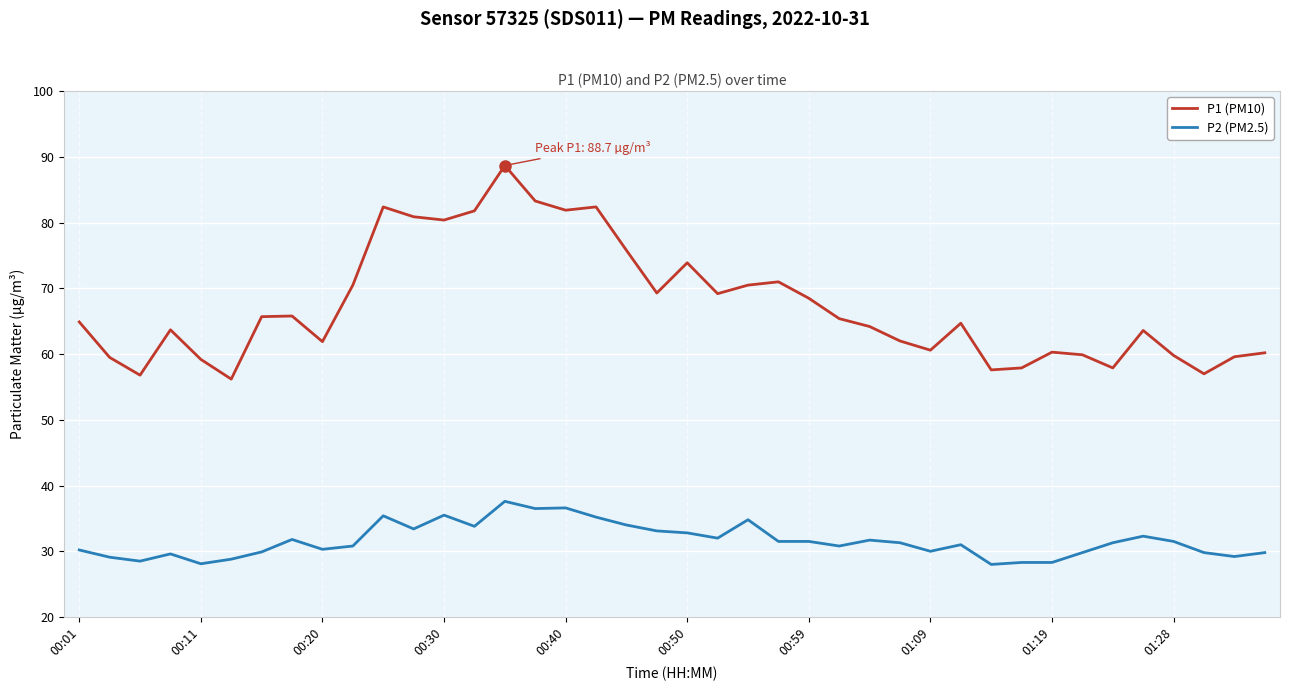

In P1 (PM10), how many points are lower than both neighbors (excluding endpoints)?

11